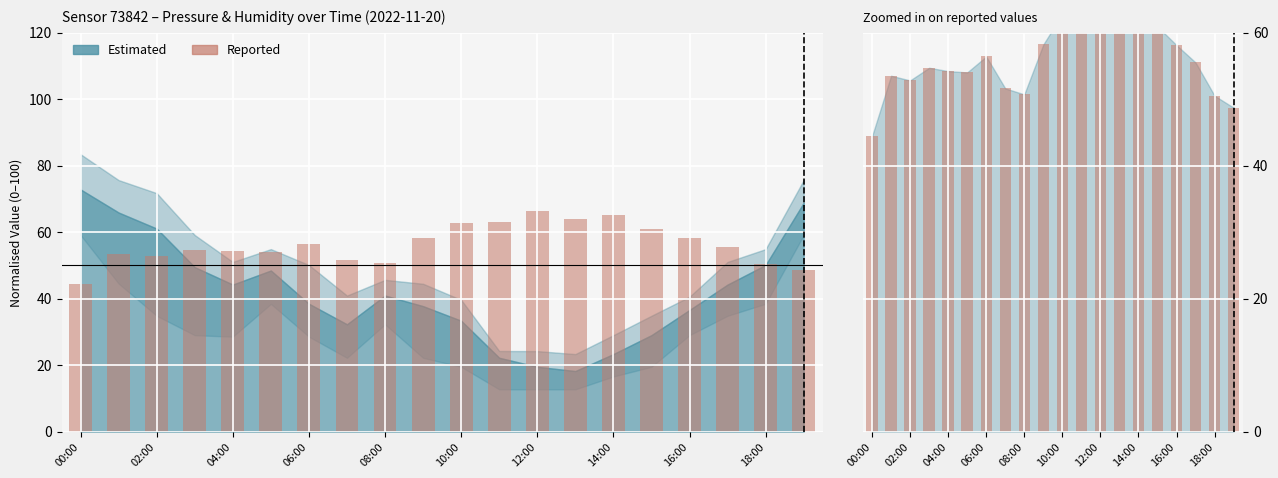

Which label corresponds to the smallest value in the chart?

00:00